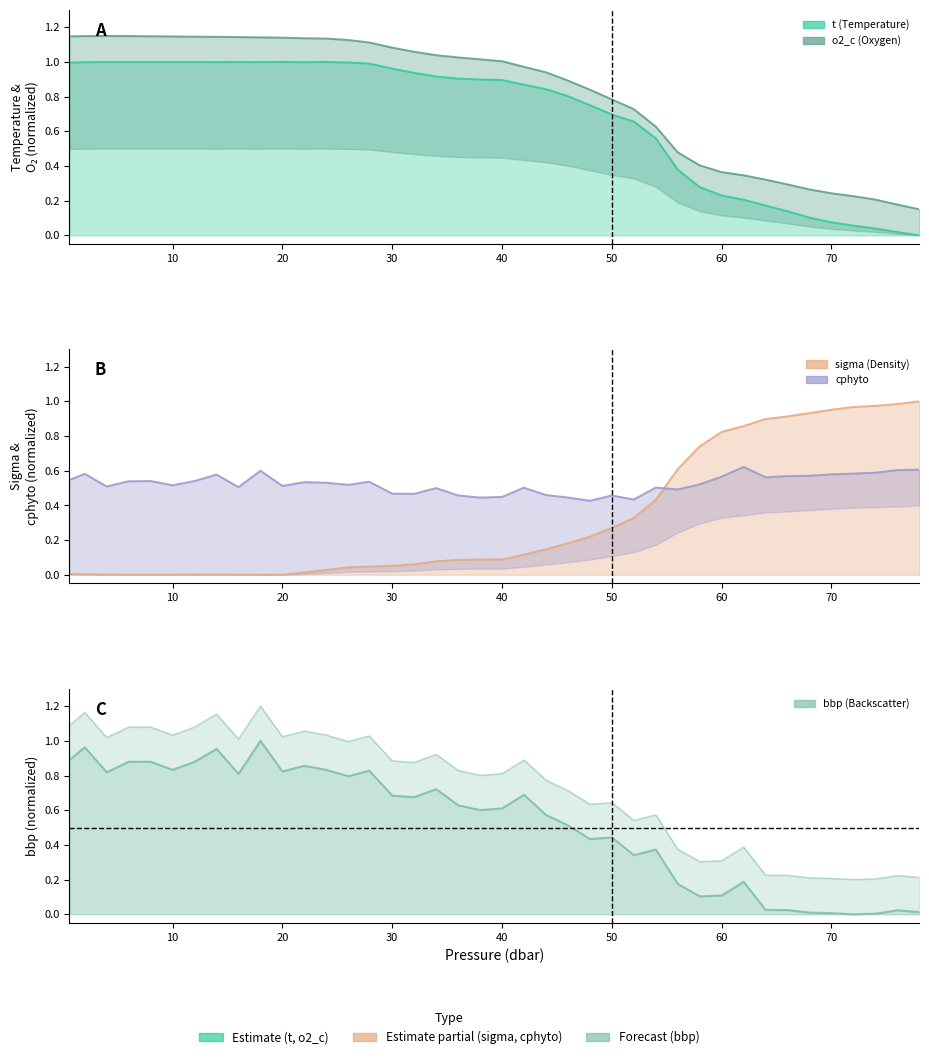

At 14.0, list the series in order from largest to smallest.

bbp_scaled, o2_c, t, cphyto, sigma